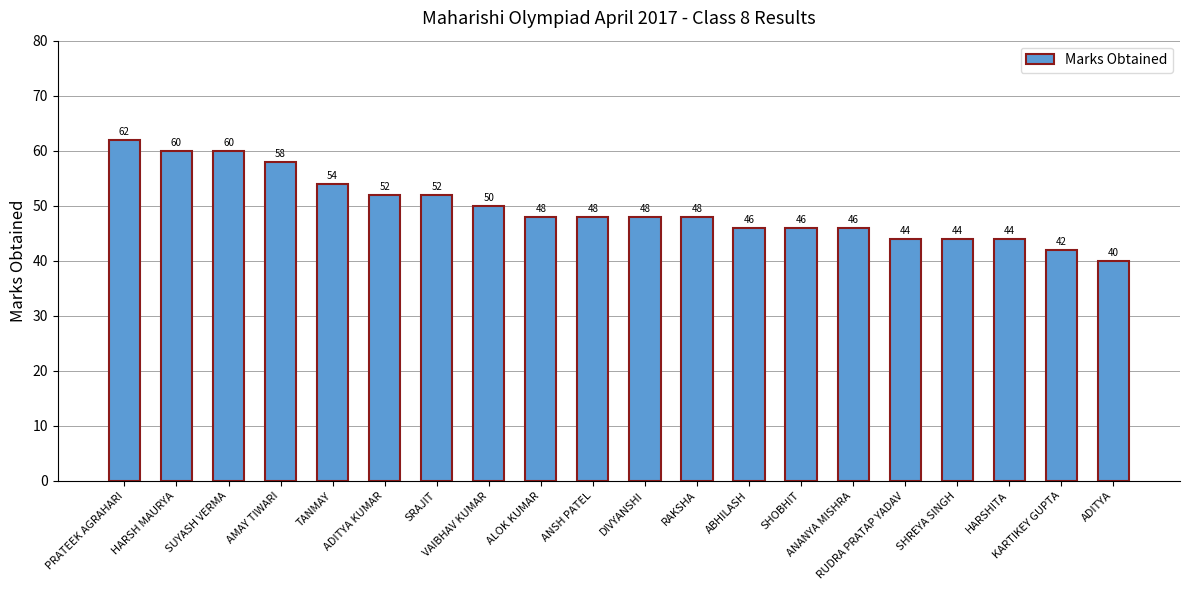

The value at SHREYA SINGH is 44. True or false?

True